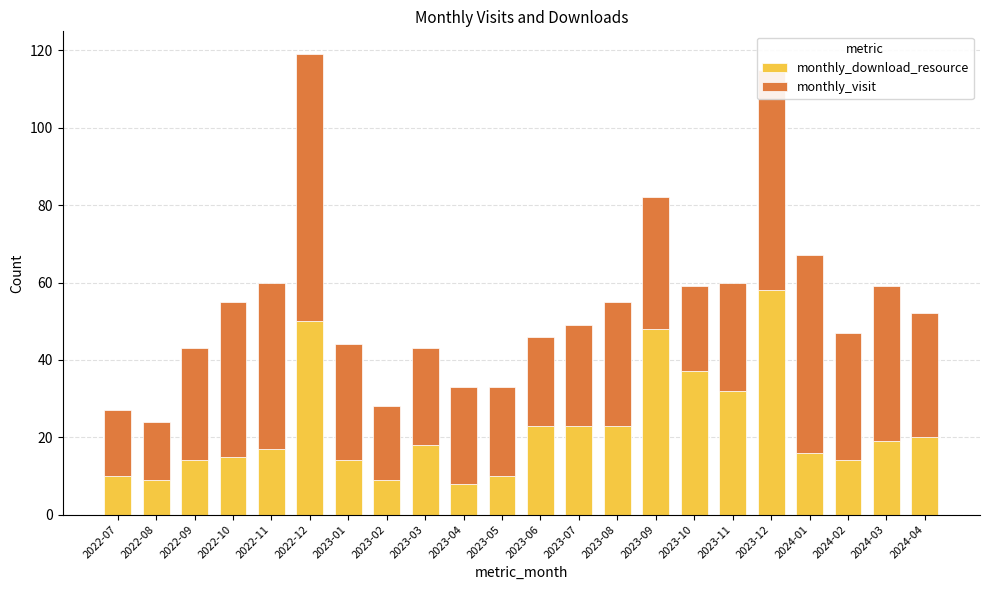

What is the total value across all series at 2022-10?

55